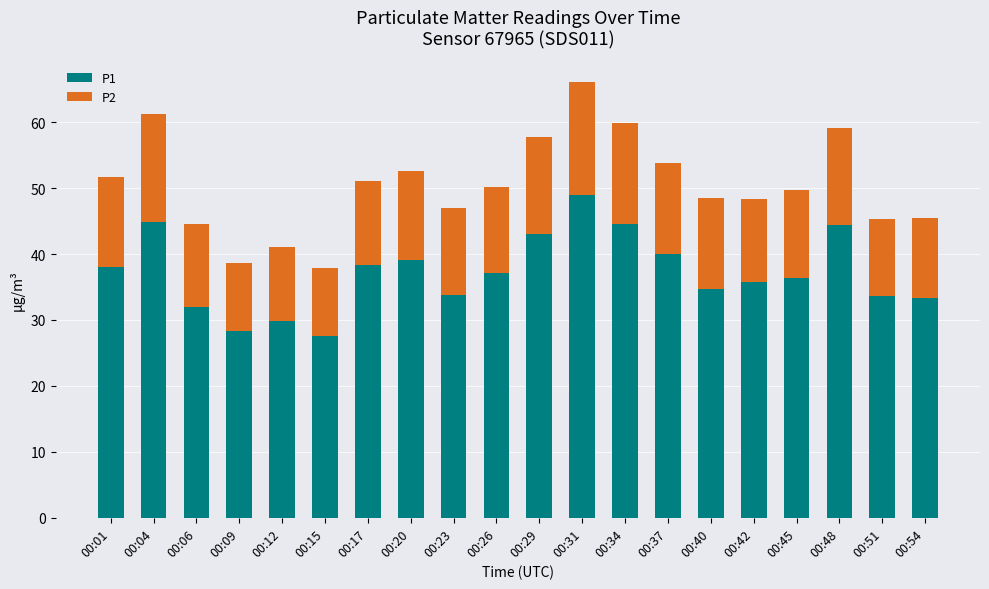

At which category is the sum across all series the highest?

00:31